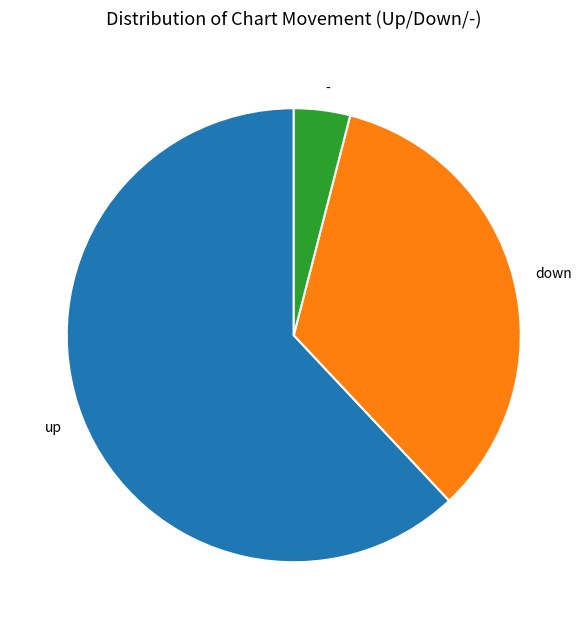

Is the sum of - and down greater than half?

No